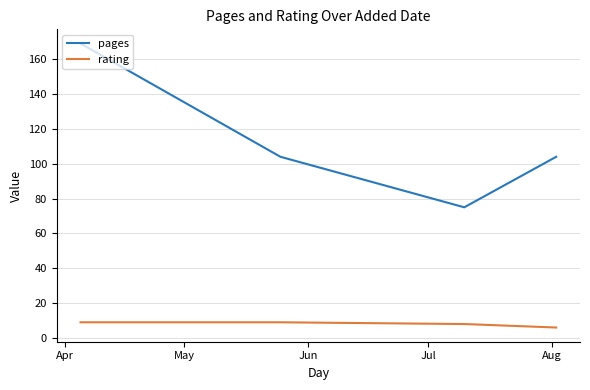

True or false: rating and pages intersect in this chart.

False